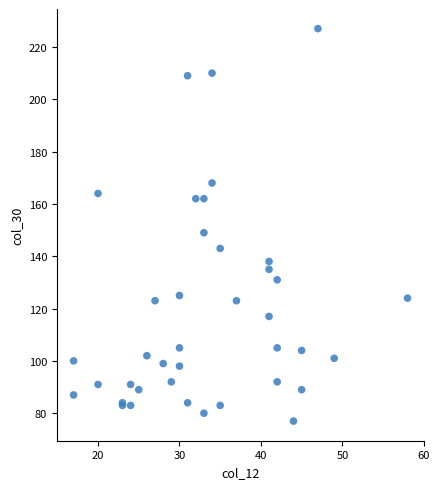

What Y value in the scatter plot is closest to 152?

149